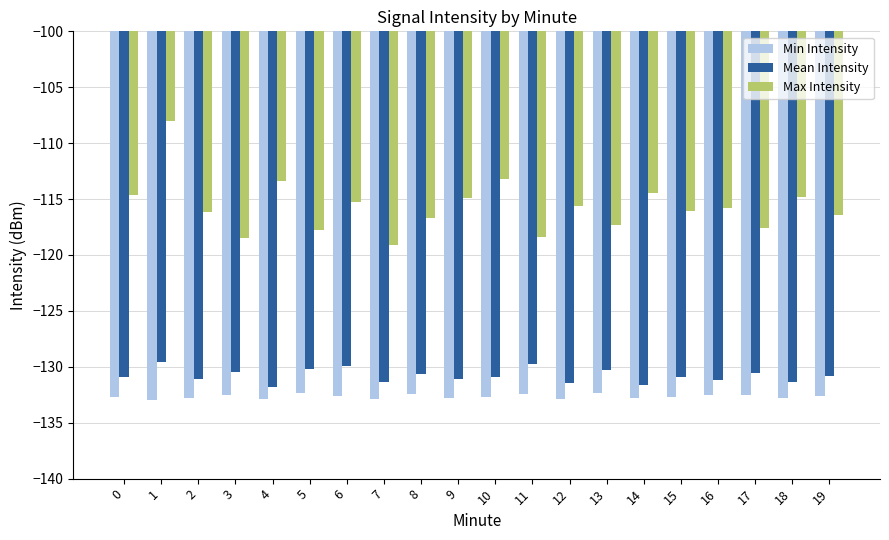

Does the chart contain stacked bars?

No